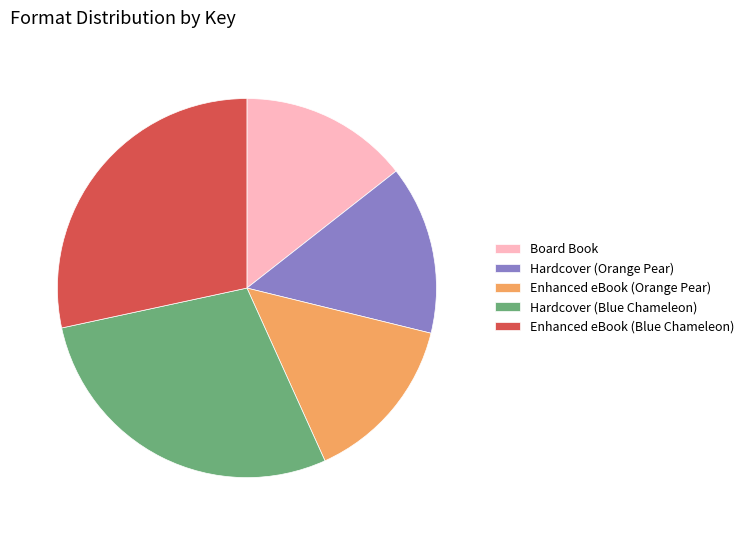

True or false: Hardcover (Orange Pear) accounts for 14% of the total.

True